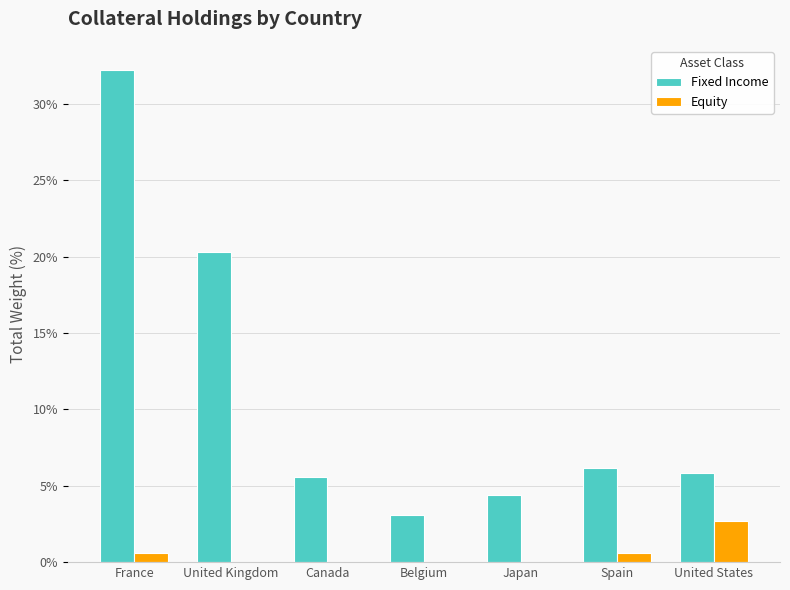

Is the value of Equity at Canada greater than the value of Fixed Income at Canada?

No